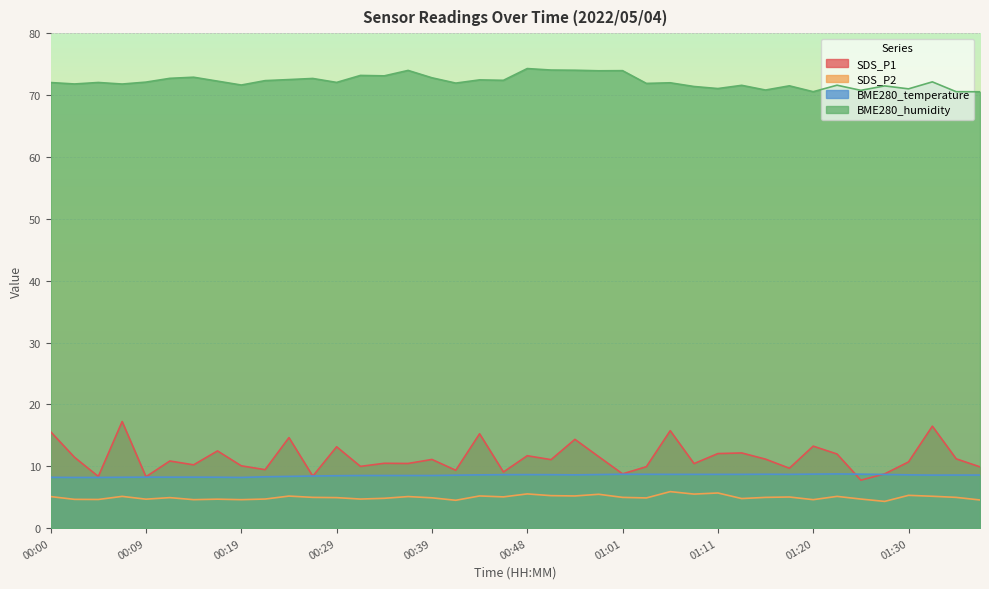

What position from the left is 00:12?

6